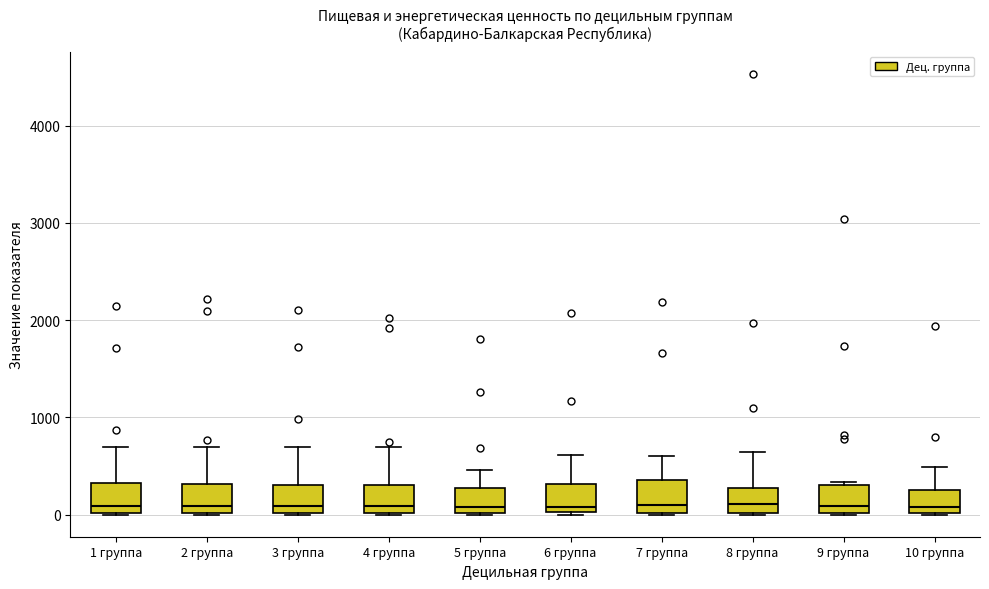

Reading left to right, read every box against the y-axis: the position of its median line, the range the box covers, and the ends of its whiskers. The values are not printed on the chart, so give them approximately, as read against the axis.

1 группа: median 100, box 0 to 300, whiskers 0 to 700
2 группа: median 100, box 0 to 300, whiskers 0 to 700
3 группа: median 100, box 0 to 300, whiskers 0 to 700
4 группа: median 100, box 0 to 300, whiskers 0 to 700
5 группа: median 100, box 0 to 300, whiskers 0 to 500
6 группа: median 100, box 0 to 300, whiskers 0 to 600
7 группа: median 100, box 0 to 400, whiskers 0 to 600
8 группа: median 100, box 0 to 300, whiskers 0 to 600
9 группа: median 100, box 0 to 300, whiskers 0 to 300 (just above the box's upper edge)
10 группа: median 100, box 0 to 300, whiskers 0 to 500